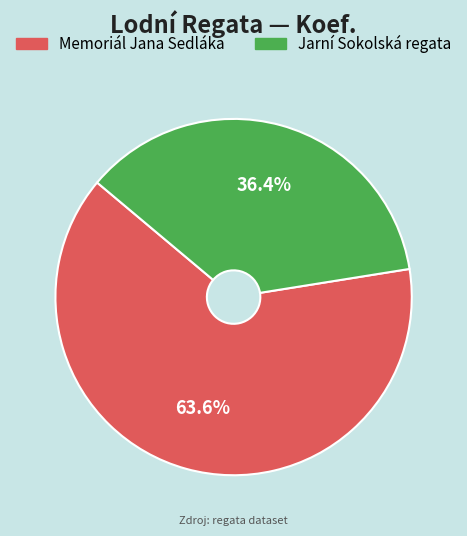

Which slice is the largest?

Memoriál Jana Sedláka